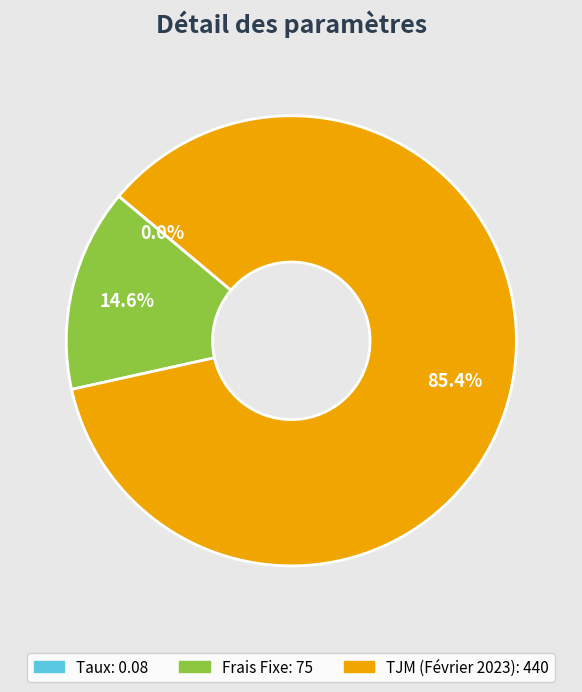

Does TJM (Février 2023) represent more than half of the total?

Yes